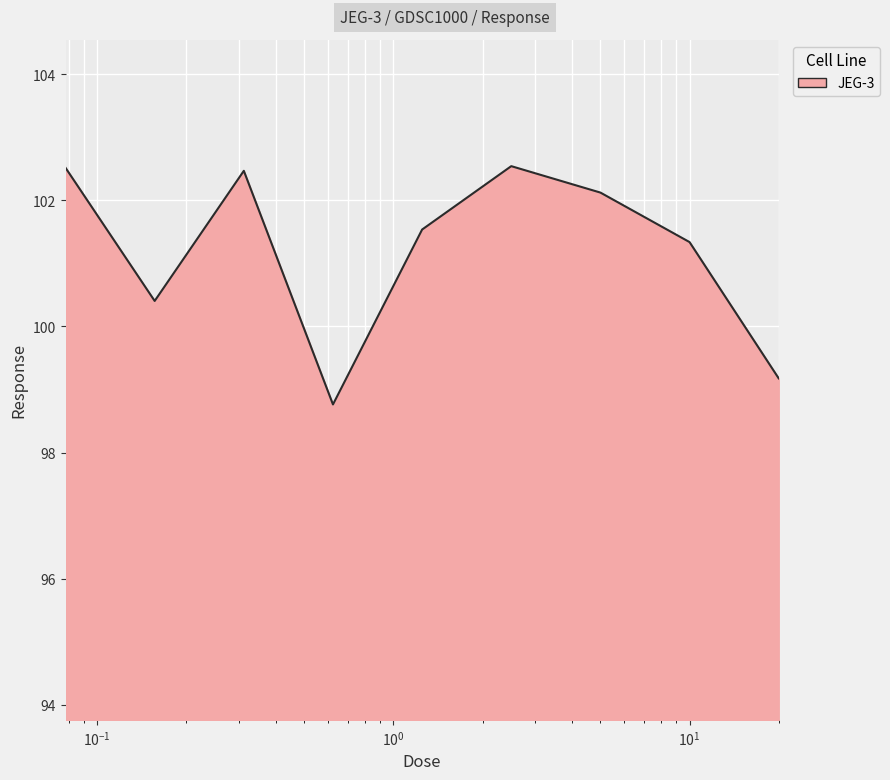

What is the maximum value shown in the chart?

102.5